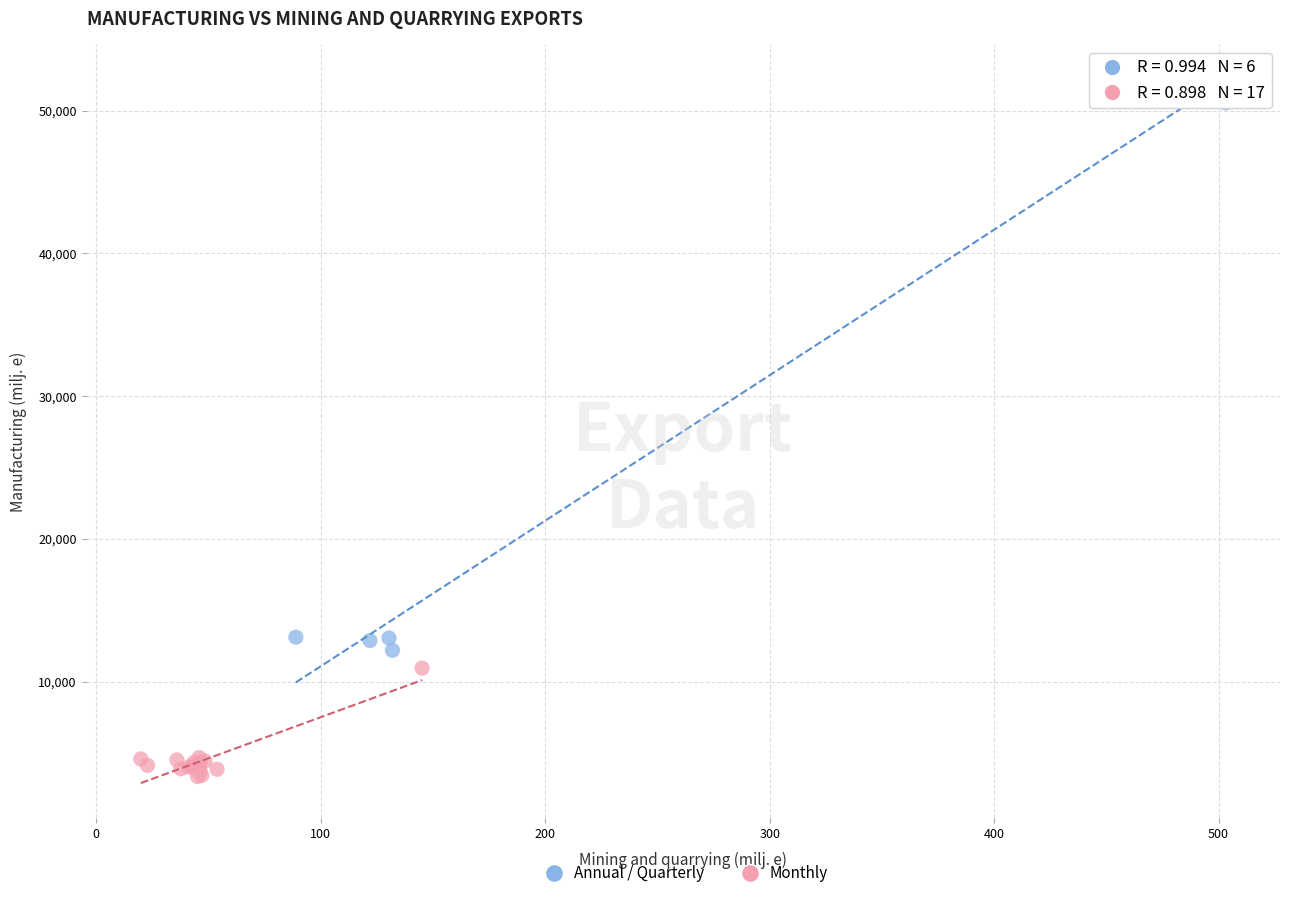

What are all the series names shown in the legend?

Annual / Quarterly, Monthly